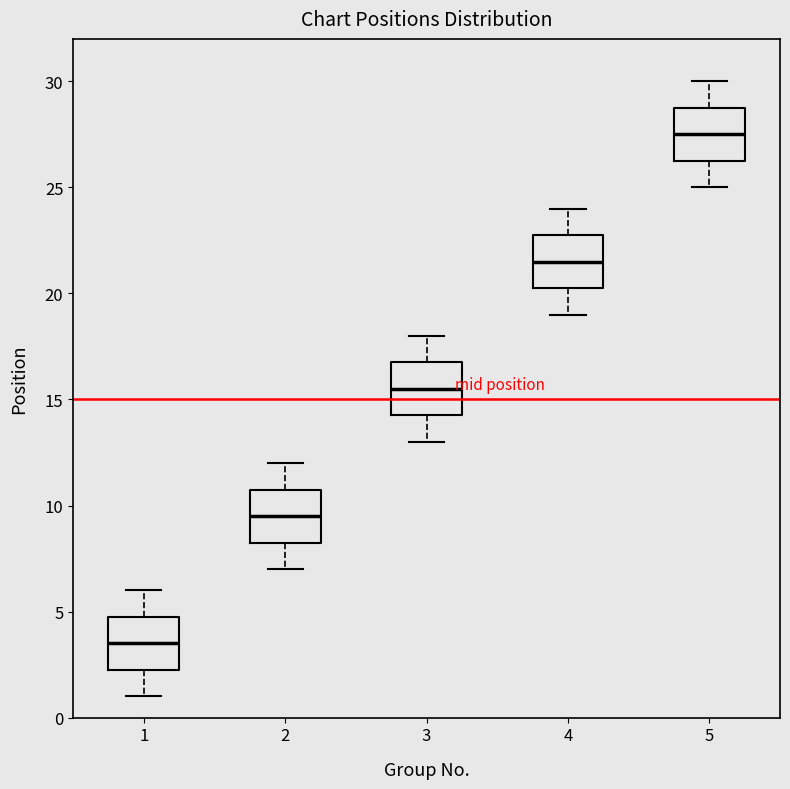

Which box has the highest median line?

5